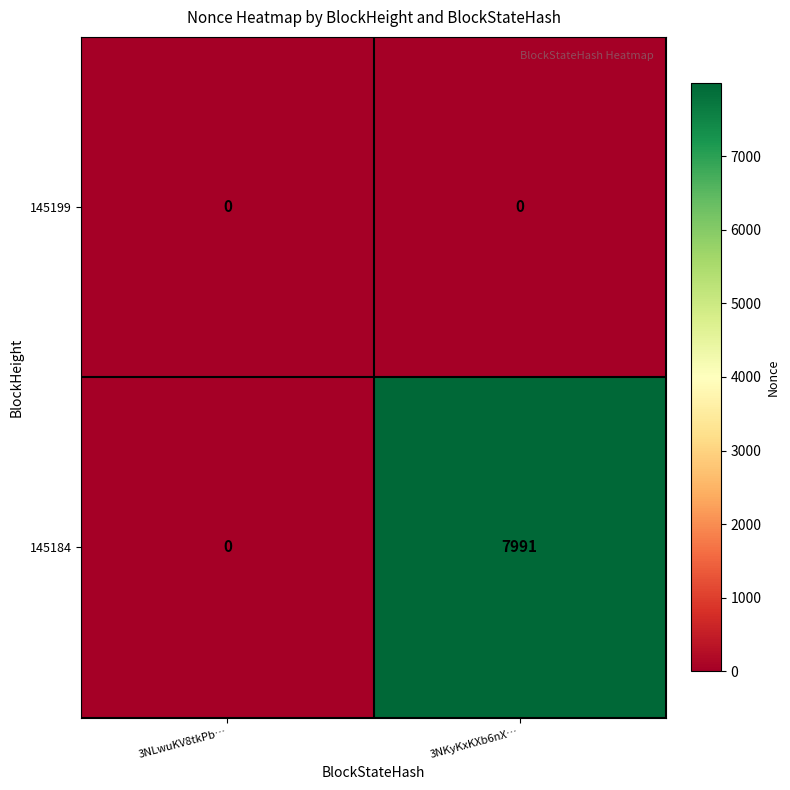

What is the difference between the maximum and minimum values in the 145184 series?

7991